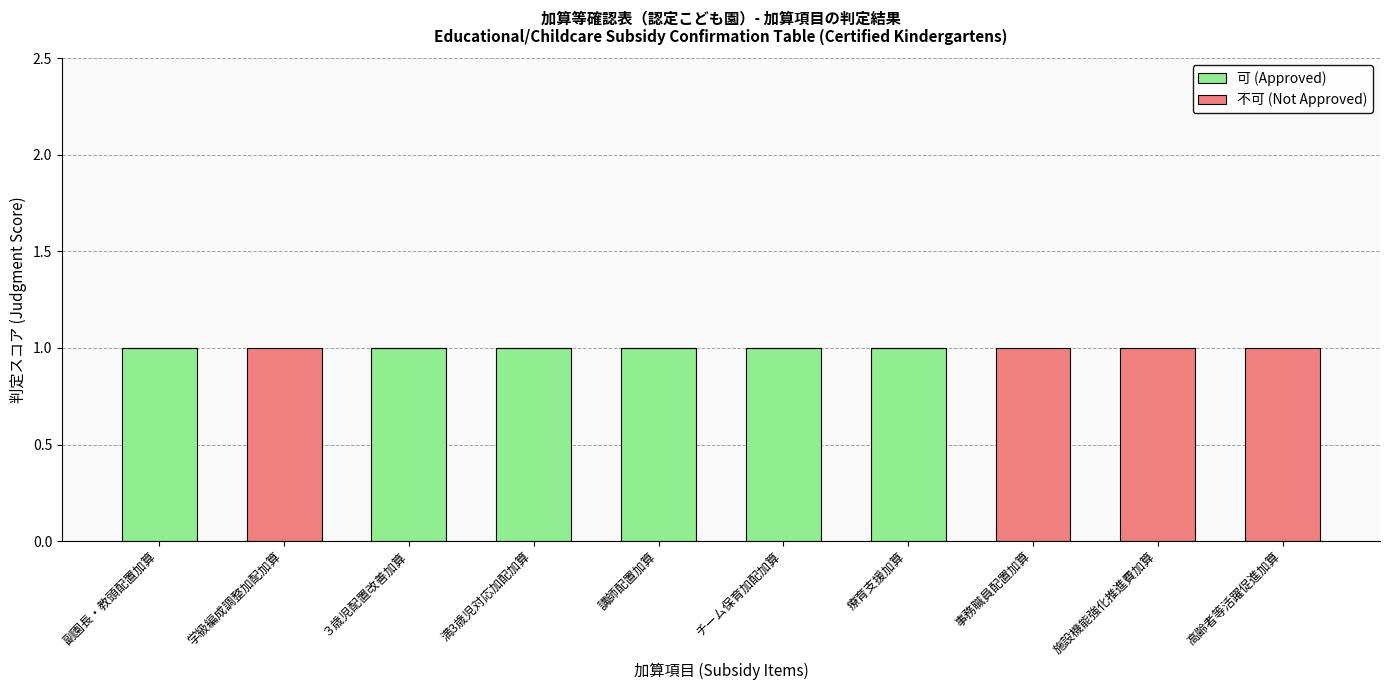

Are the bars horizontal?

No